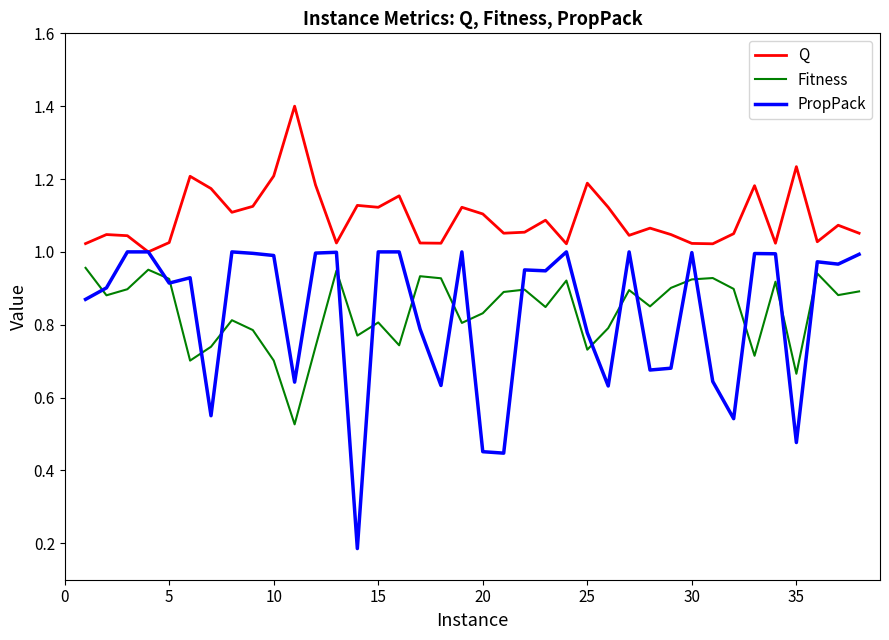

Which series has the largest range (max minus min)?

PropPack